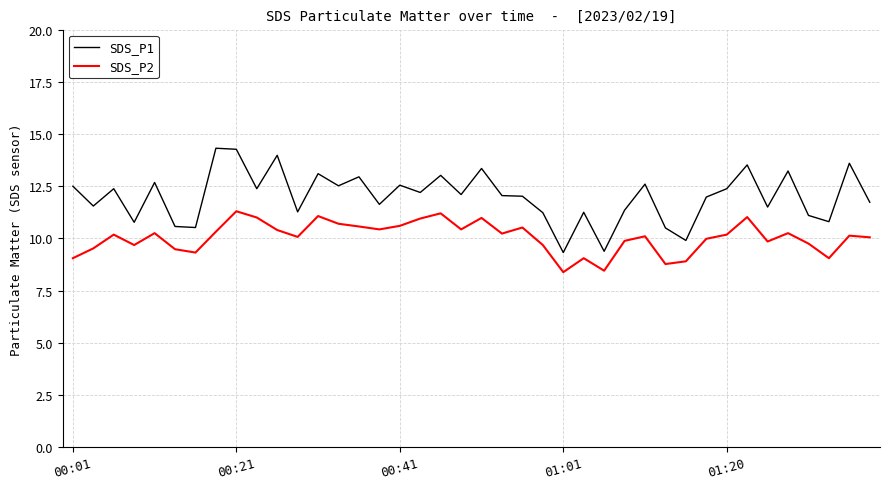

Rank the series by their maximum value, from lowest to highest.

SDS_P2, SDS_P1